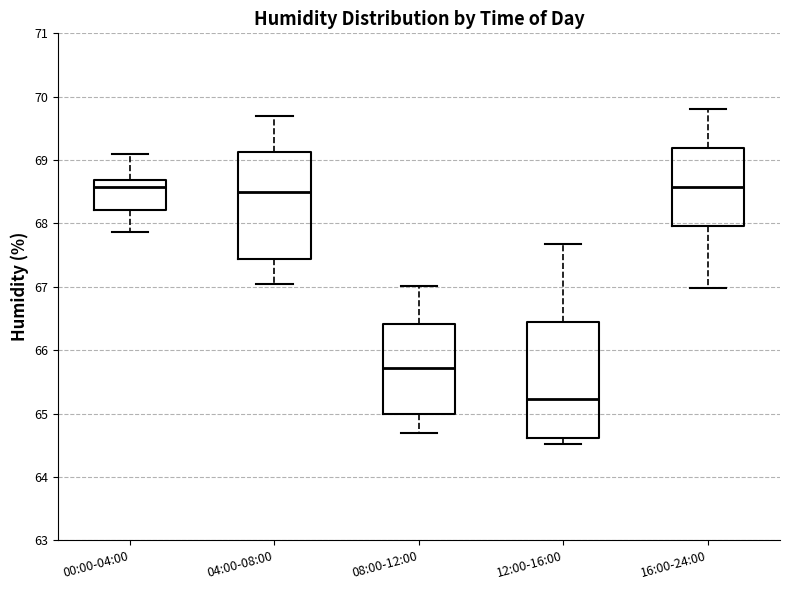

Reading left to right, read every box against the y-axis: the position of its median line, the range the box covers, and the ends of its whiskers. The values are not printed on the chart, so give them approximately, as read against the axis.

00:00-04:00: median 68.6, box 68.2 to 68.7, whiskers 67.9 to 69.1
04:00-08:00: median 68.5, box 67.4 to 69.1, whiskers 67.1 to 69.7
08:00-12:00: median 65.7, box 65.0 to 66.4, whiskers 64.7 to 67.0
12:00-16:00: median 65.2, box 64.6 to 66.5, whiskers 64.5 to 67.7
16:00-24:00: median 68.6, box 68.0 to 69.2, whiskers 67.0 to 69.8